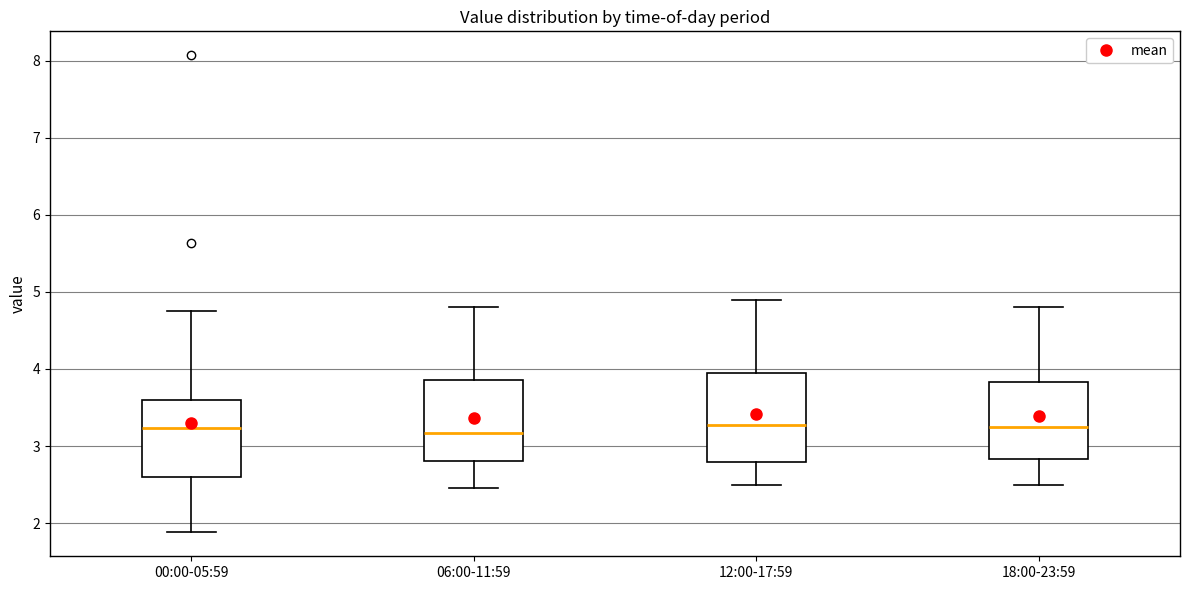

Where is the lower edge of the box for 18:00-23:59 on the y-axis? The values are not printed on the chart, so give them approximately, as read against the axis.

2.8